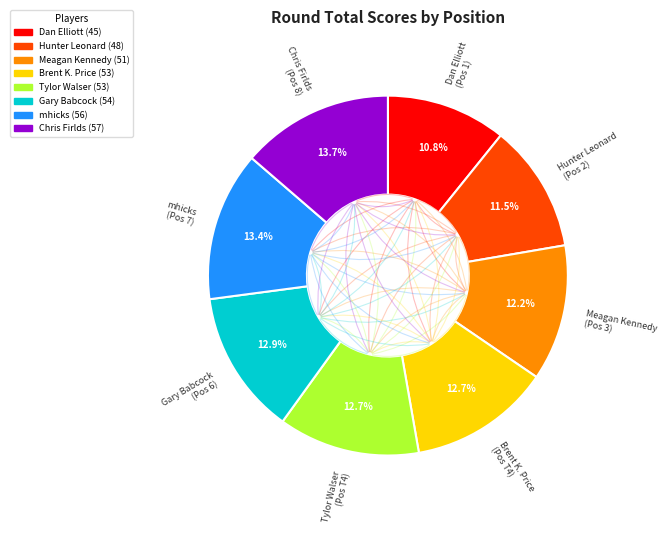

Approximately how many times larger is the value at Hunter Leonard compared to Tylor Walser?

0.9